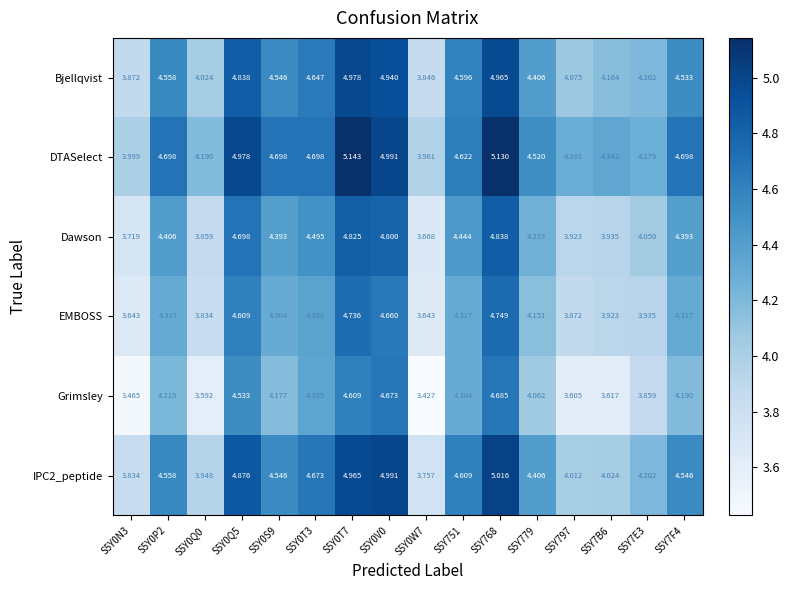

Which series changed the most between S5Y0T7 and S5Y768?

Grimsley